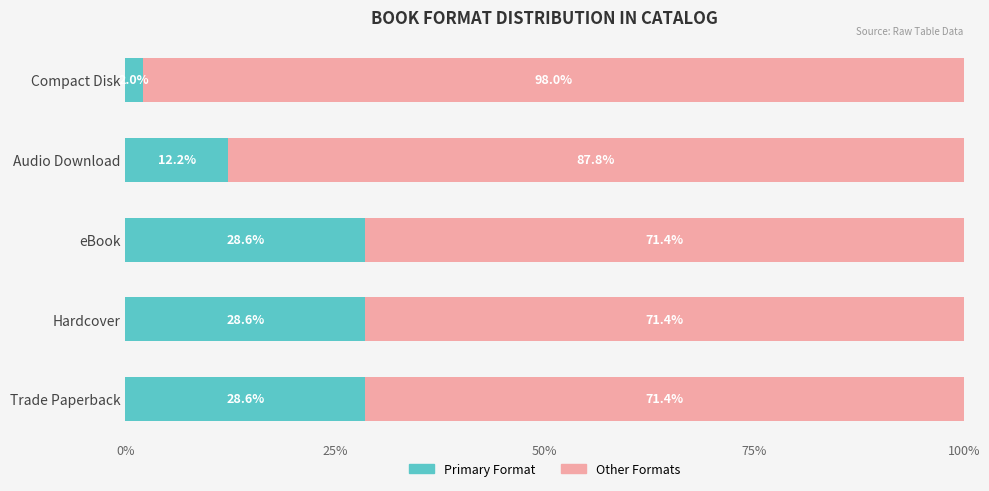

What is the total value across all series at eBook?

100.0